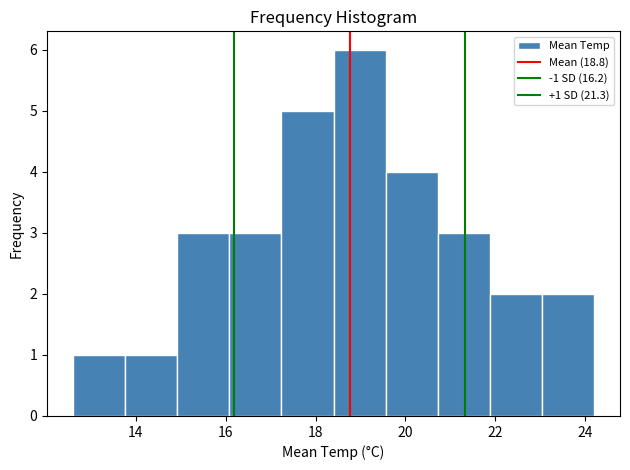

Over which range of the x-axis is the bar tallest?

18.40 to 19.56